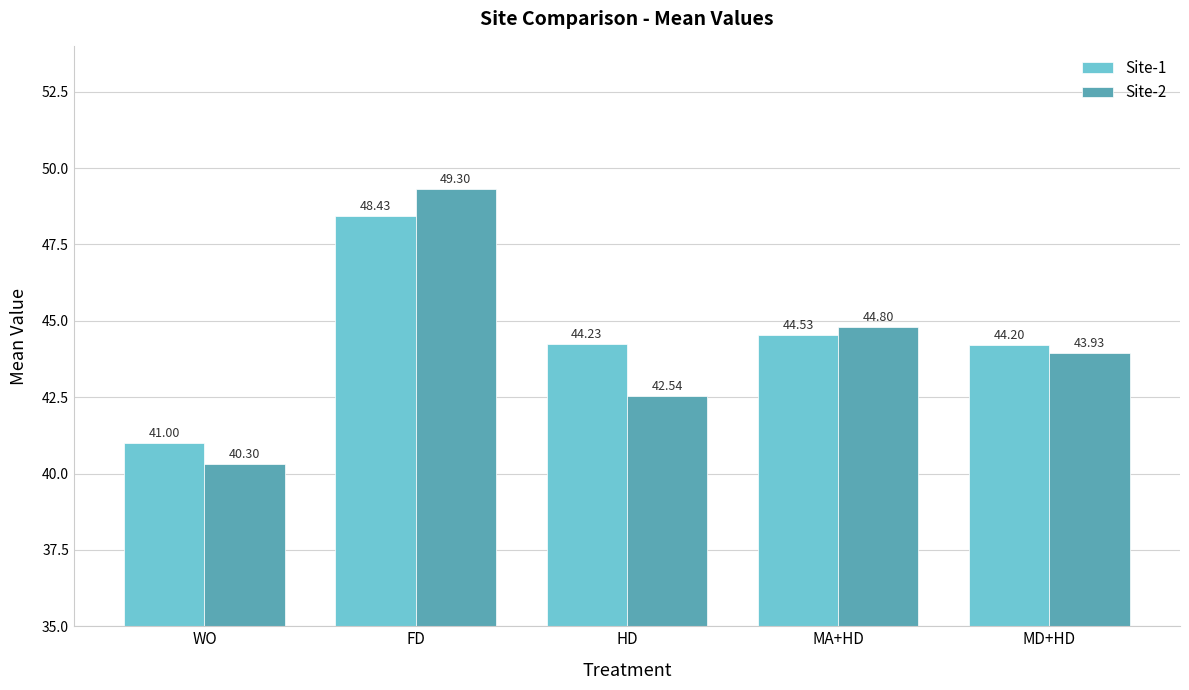

Which series changed the most between HD and MA+HD?

Site-2